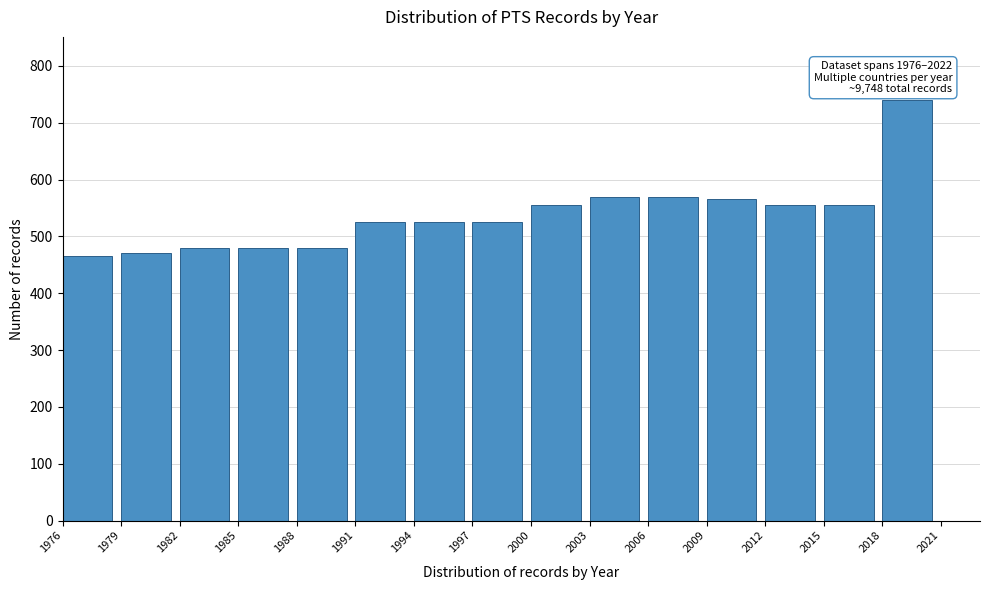

Which range on the x-axis has the tallest bar?

2018 to 2021